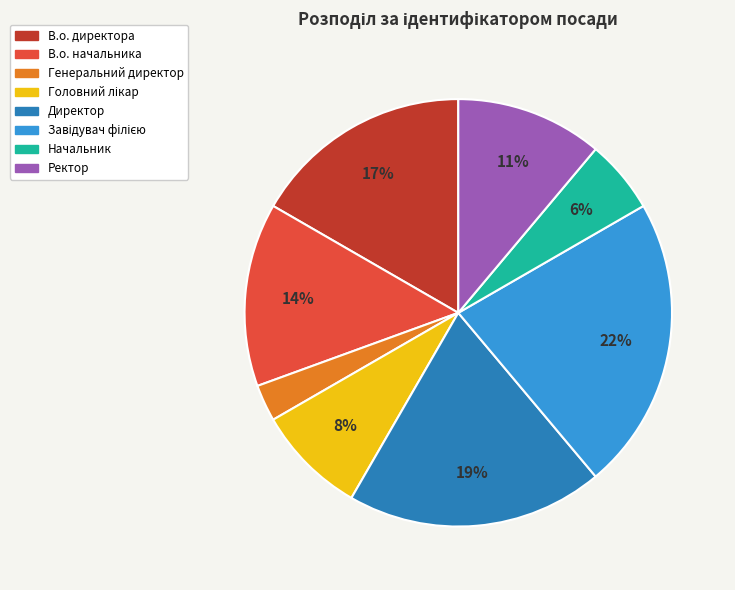

Does В.о. начальника account for over 50% of the chart?

No